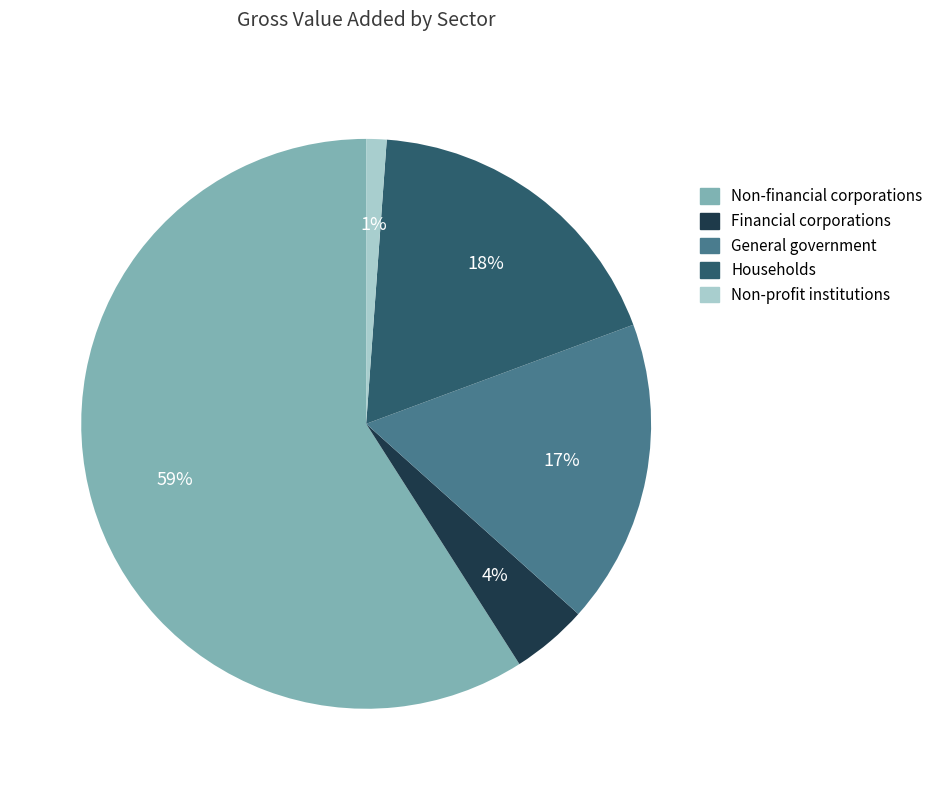

To the nearest percent, what percentage of the pie is Non-profit institutions?

1%